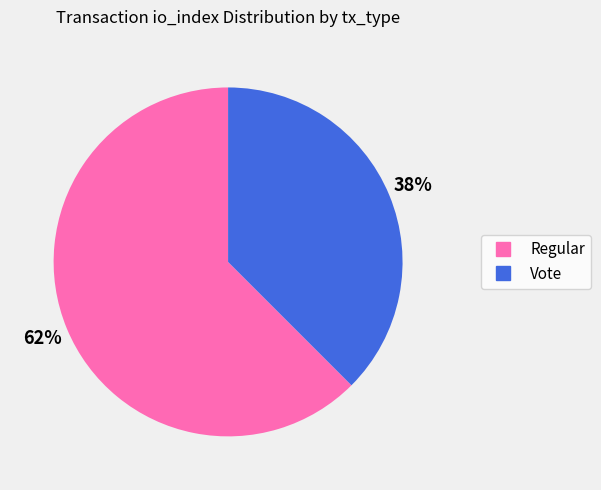

Between Vote and Regular, which is larger?

Regular